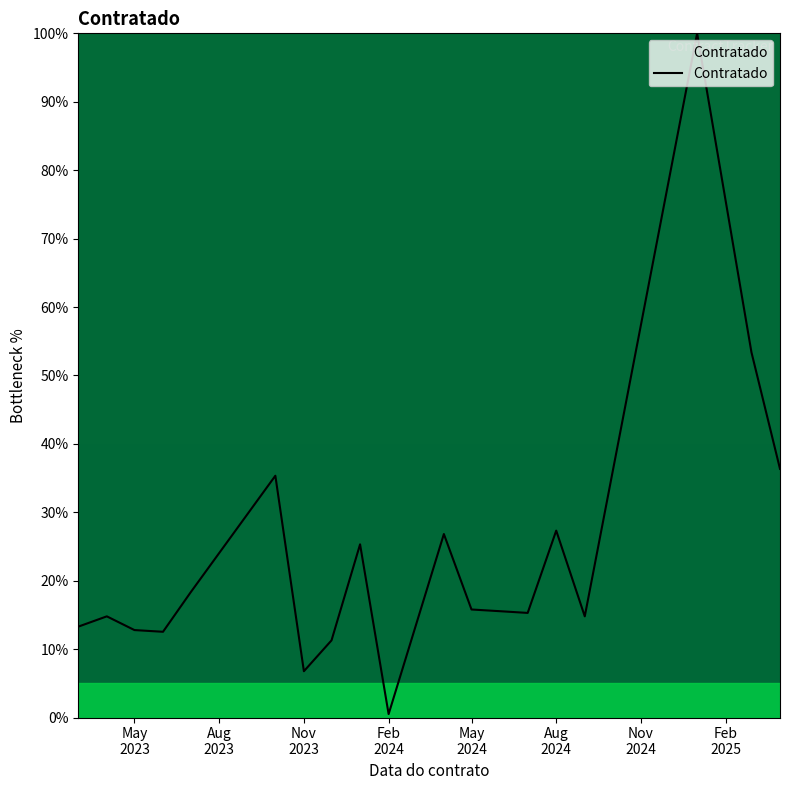

What is the difference between the maximum and minimum values?

99.5